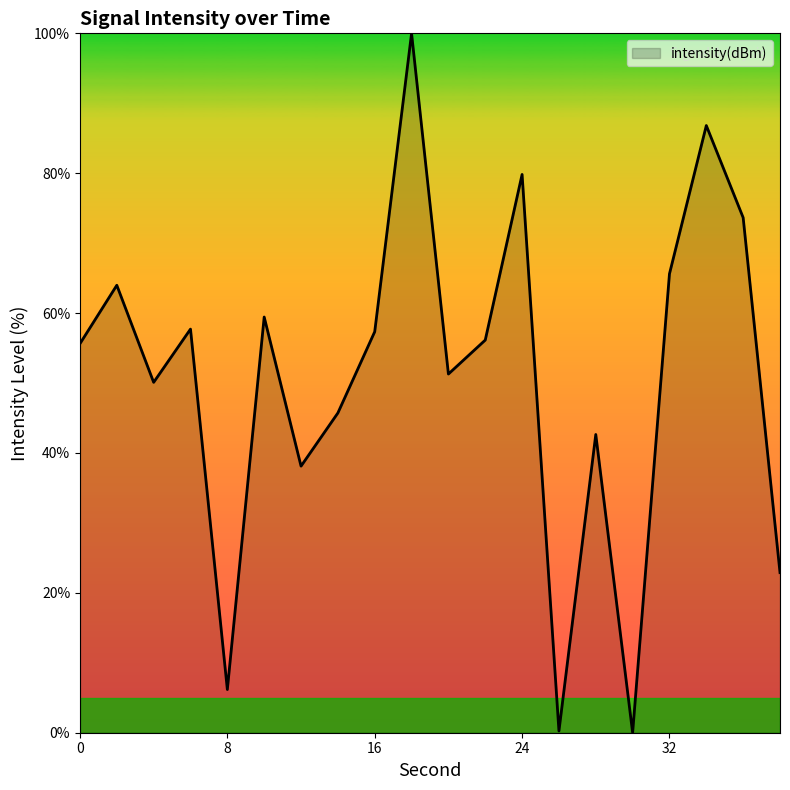

True or false: the data has more than 1 interior local peaks.

True